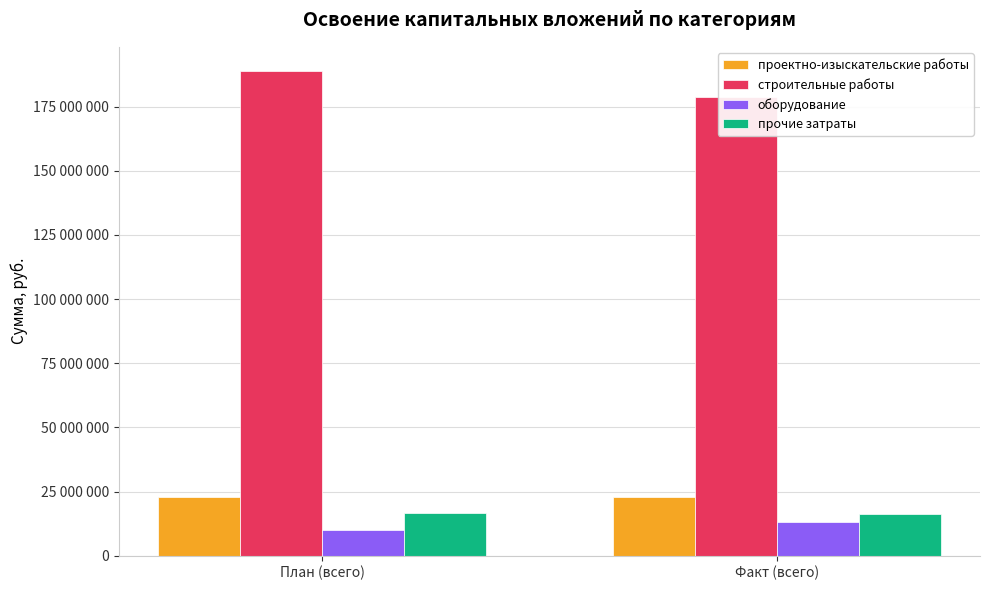

Which series changed the most between План (всего) and Факт (всего)?

строительные работы